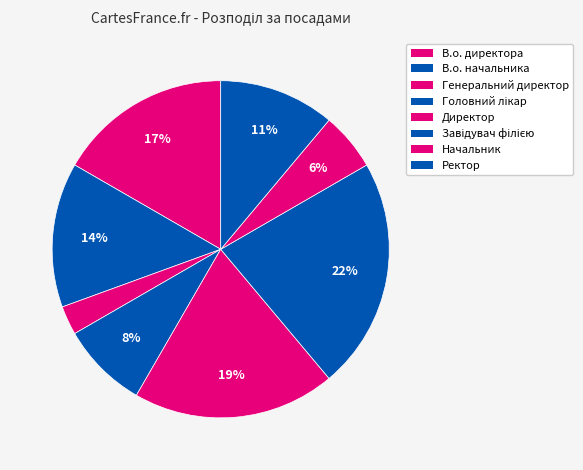

What percentage do Генеральний директор and Директор together represent?

22.2%